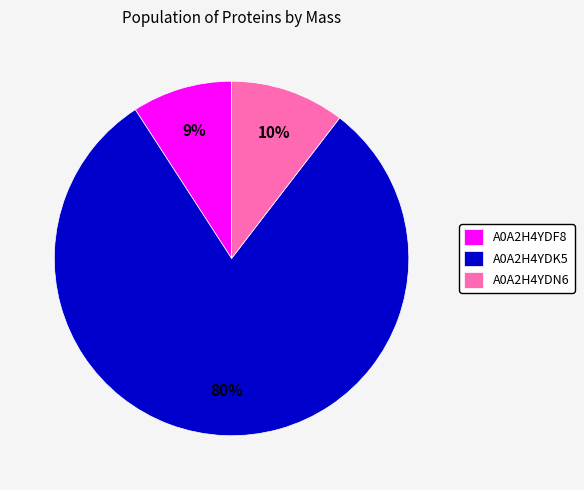

To the nearest percent, what is the average slice percentage?

33%